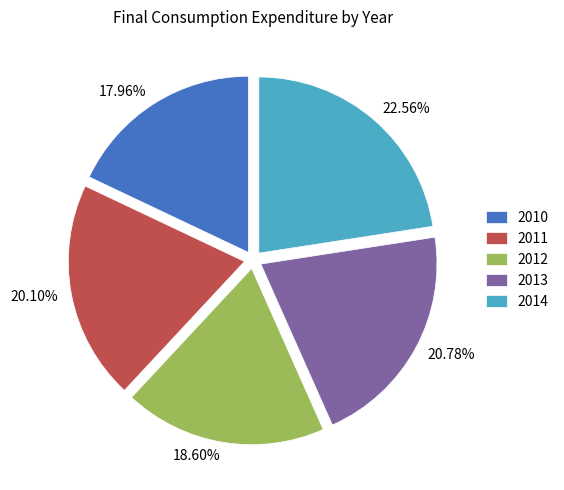

Is there a majority slice in this chart?

No